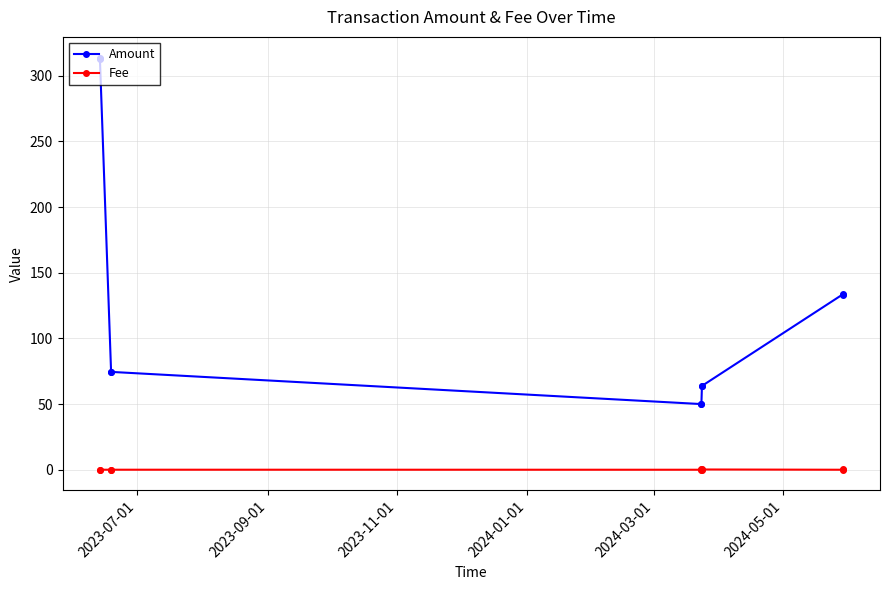

In Amount, how many points are higher than both neighbors (excluding endpoints)?

2